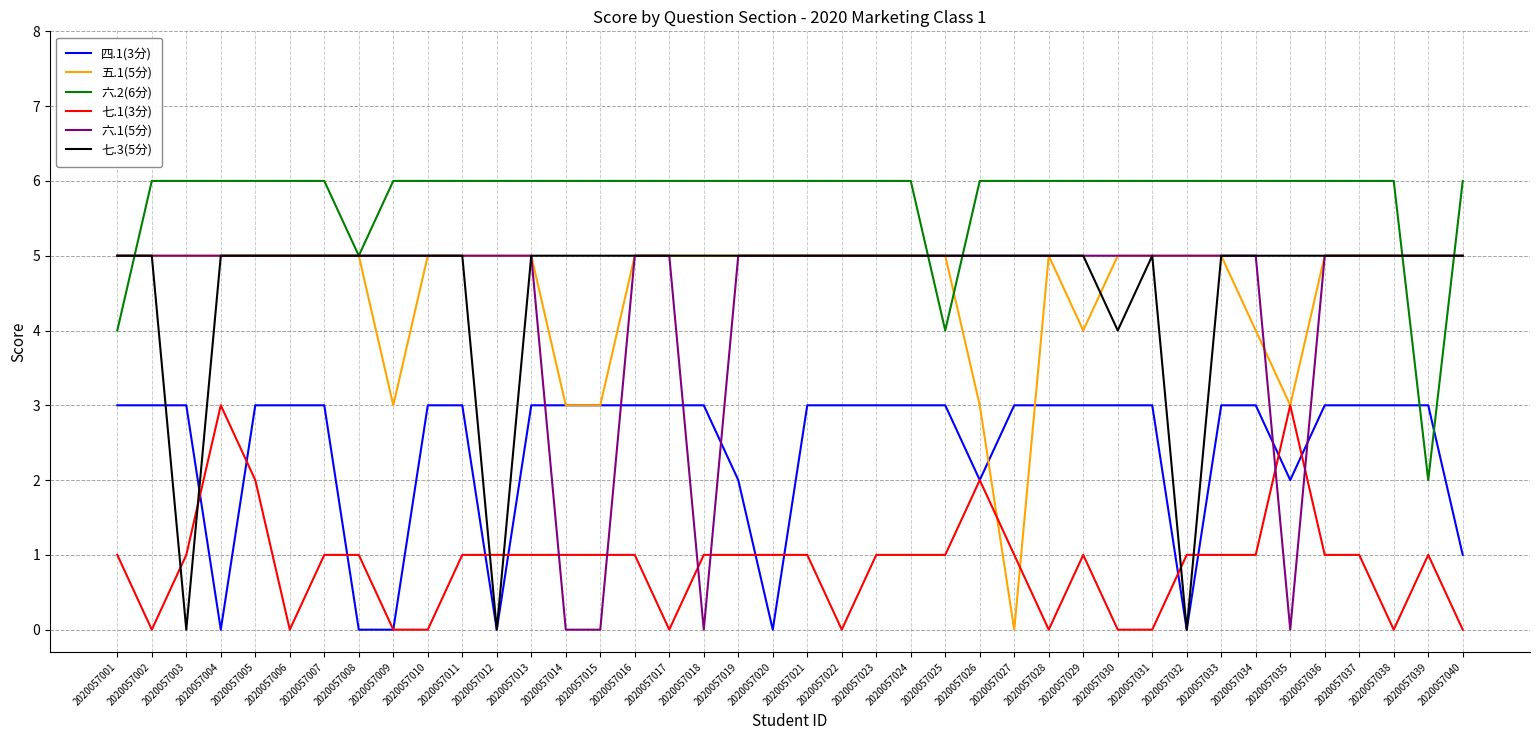

At which category is the sum across all series the highest?

2020057005